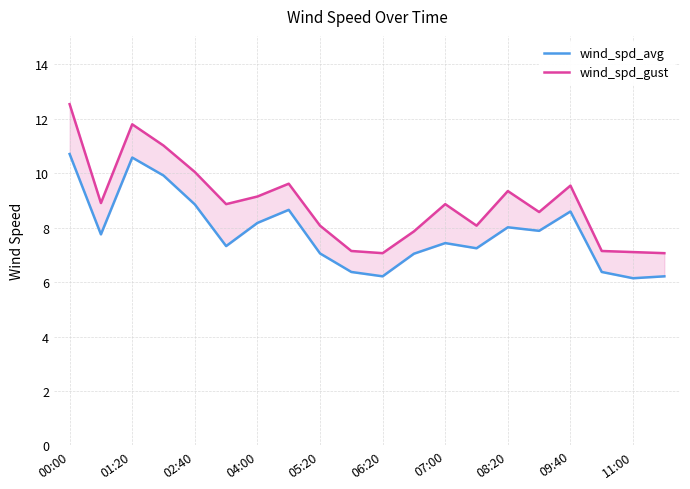

True or false: wind_spd_avg has a value of 3.0 at 05:20.

False